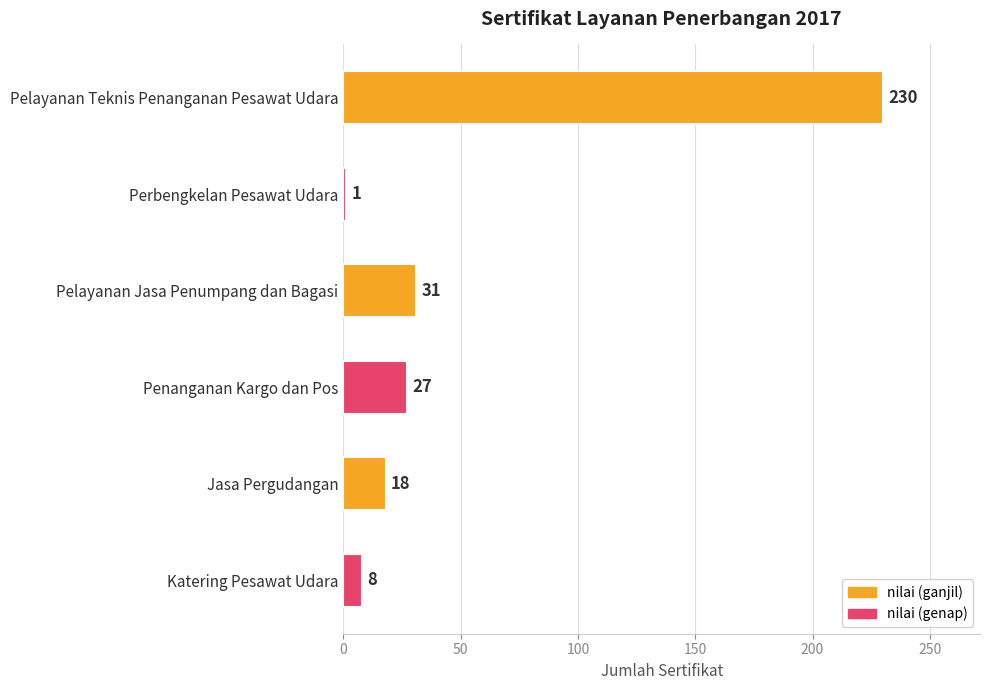

Between Perbengkelan Pesawat Udara and Katering Pesawat Udara, which is larger?

Katering Pesawat Udara